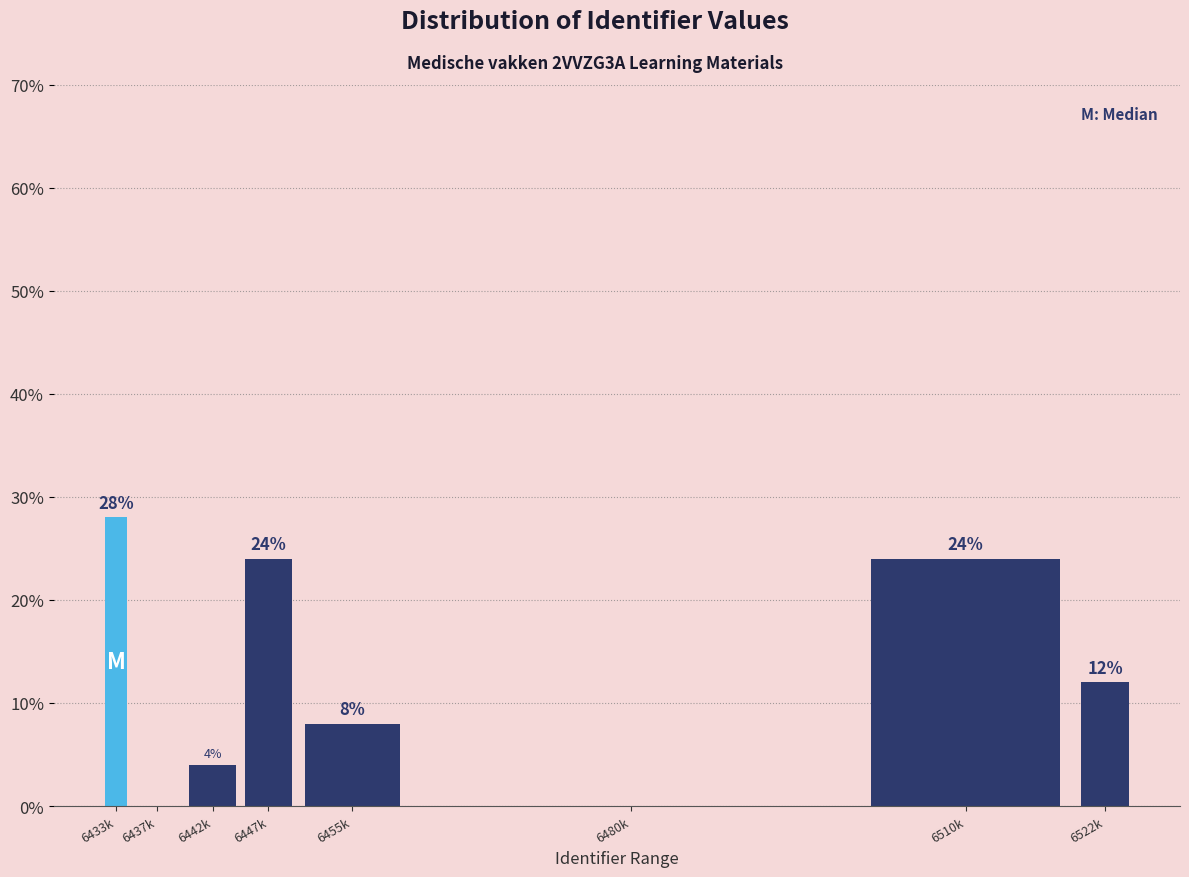

Reading right to left, extract all data points from this chart.

6522k=12.0	6510k=24.0	6480k=0.0	6455k=8.0	6447k=24.0	6442k=4.0	6437k=0.0	6433k=28.0